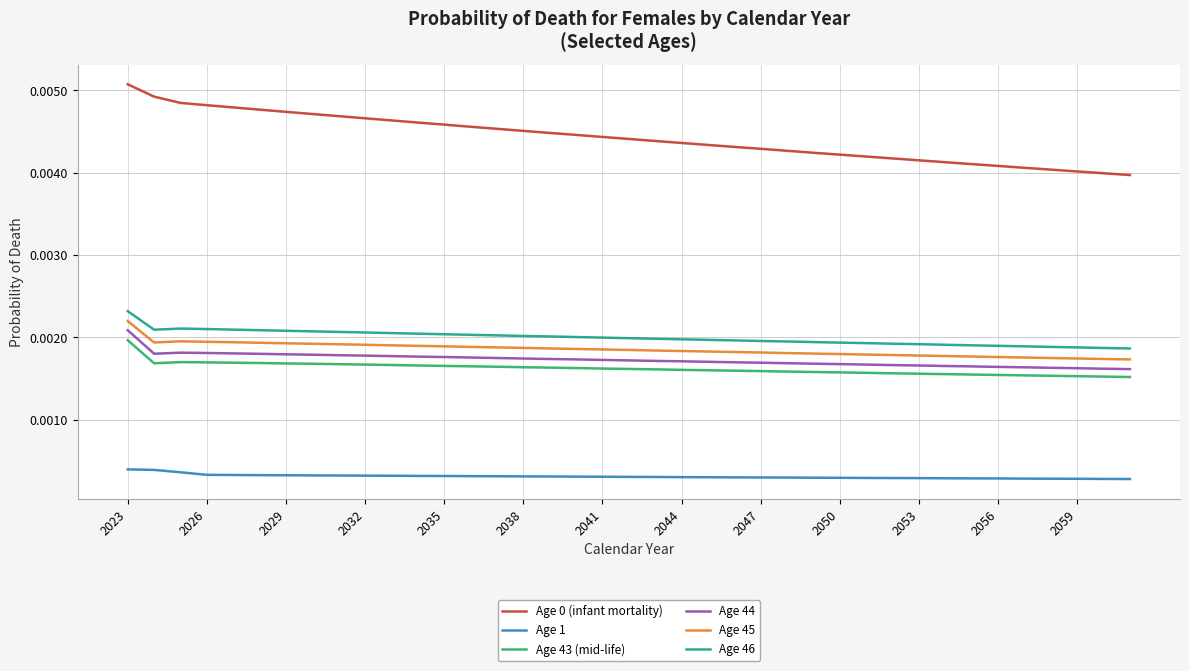

True or false: Age 44 and Age 45 intersect in this chart.

False